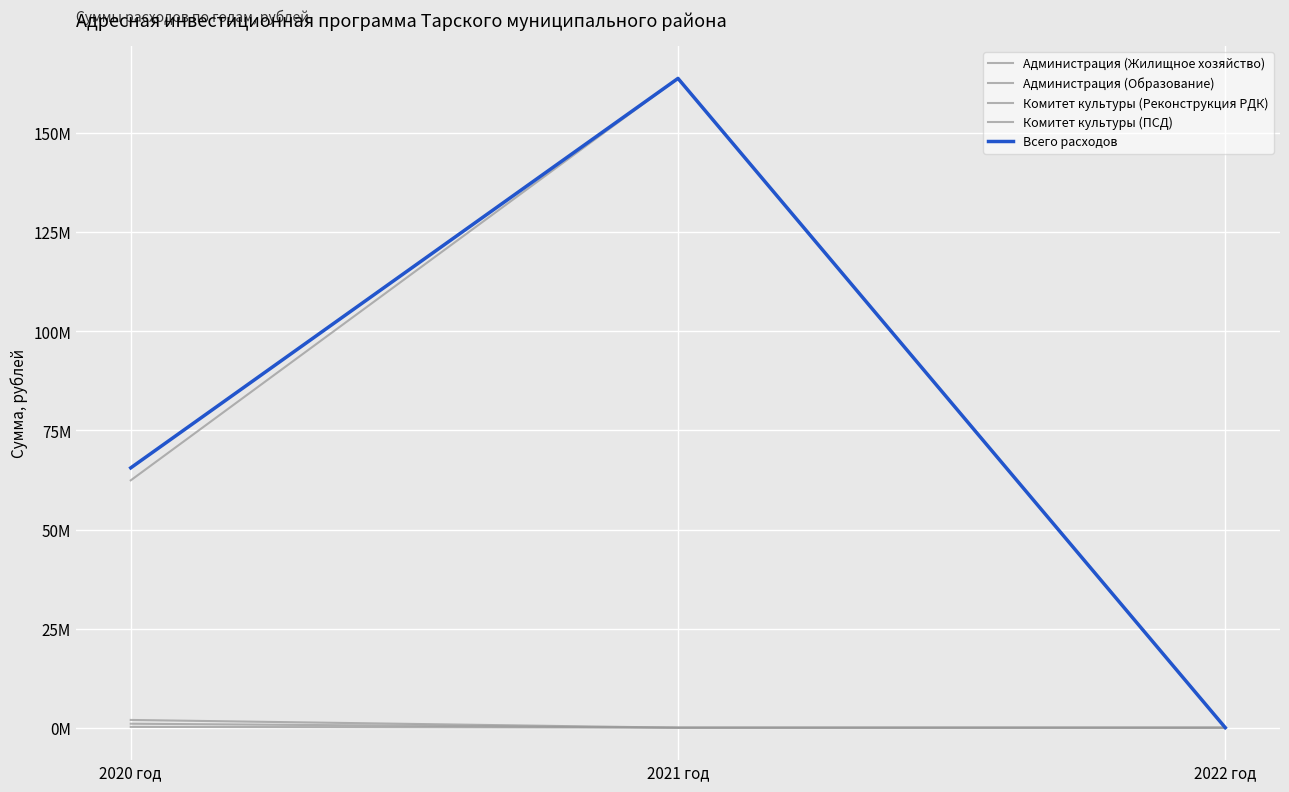

What is the difference between the highest and lowest values at 2020 год?

65355102.0